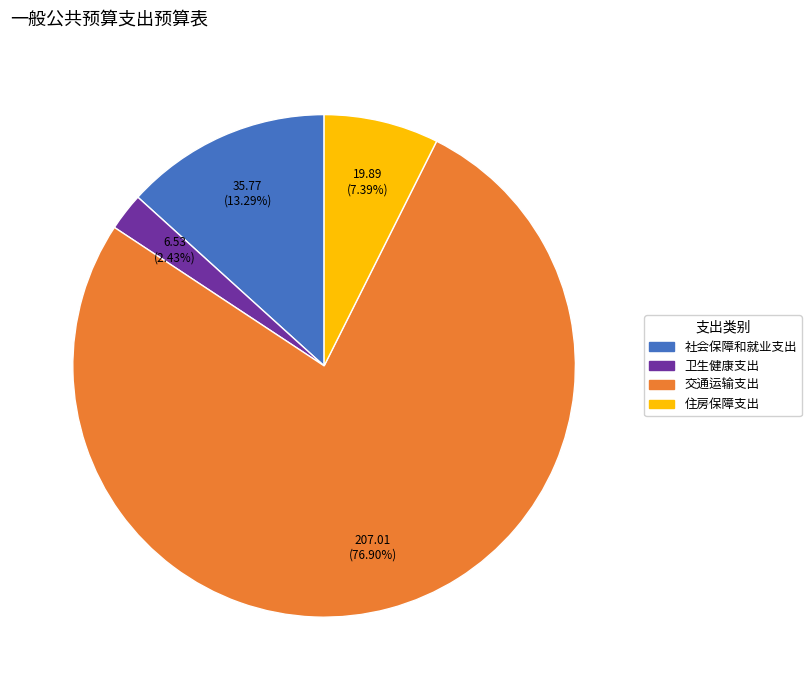

Between 交通运输支出 and 卫生健康支出, which is larger?

交通运输支出